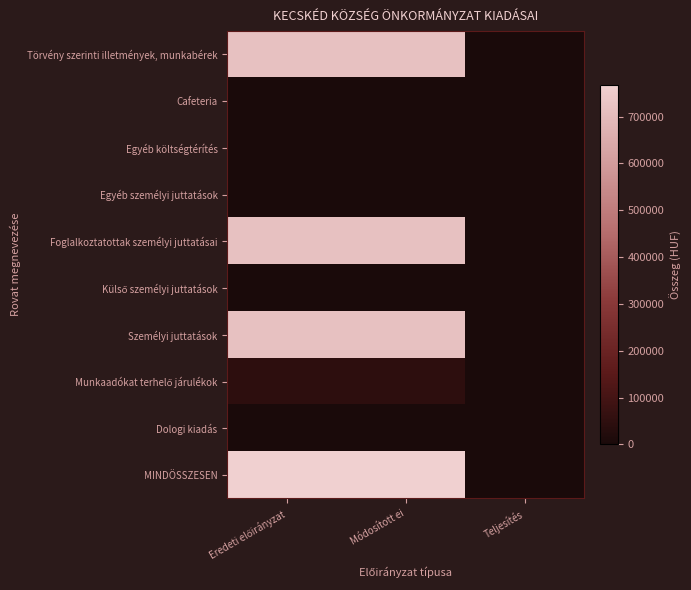

Which series changed the most between Módosított ei and Teljesítés?

MINDÖSSZESEN